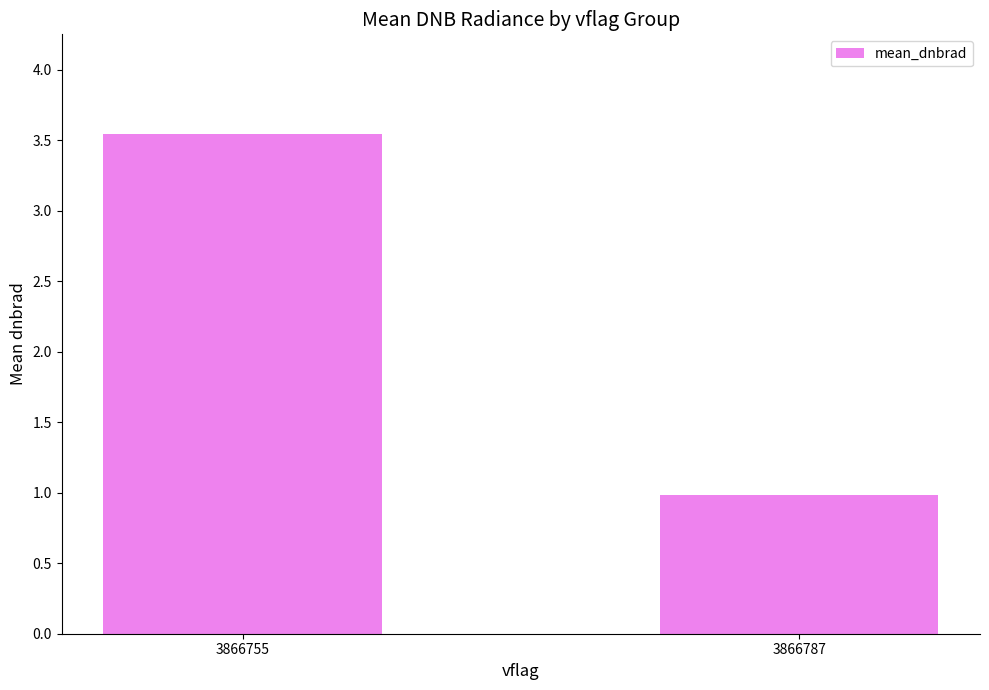

What is the greatest value displayed?

3.5